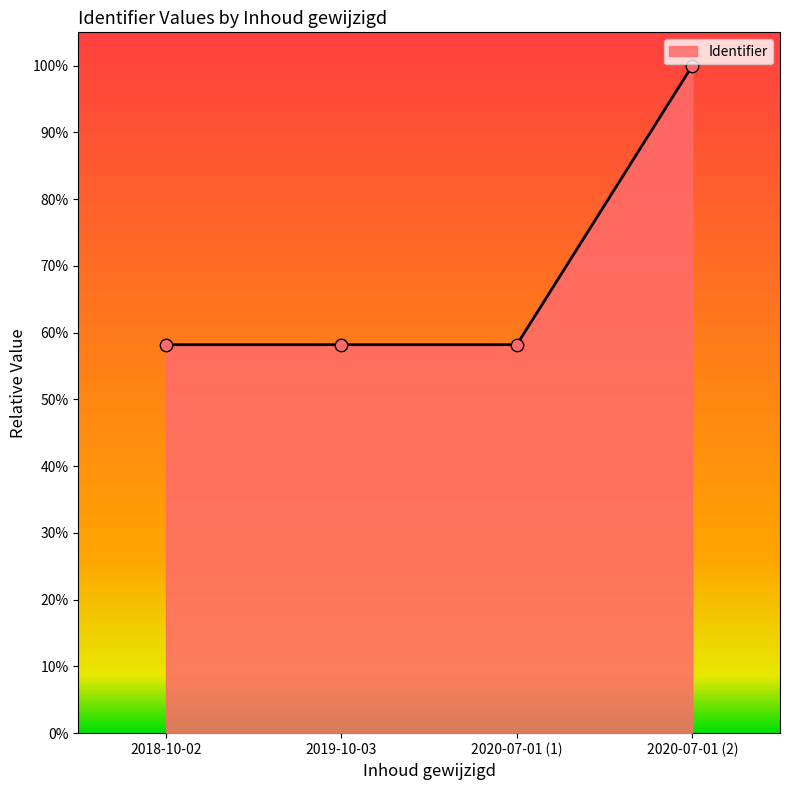

What is the change in value from 2019-10-03 to 2020-07-01 (2)?

+0.4